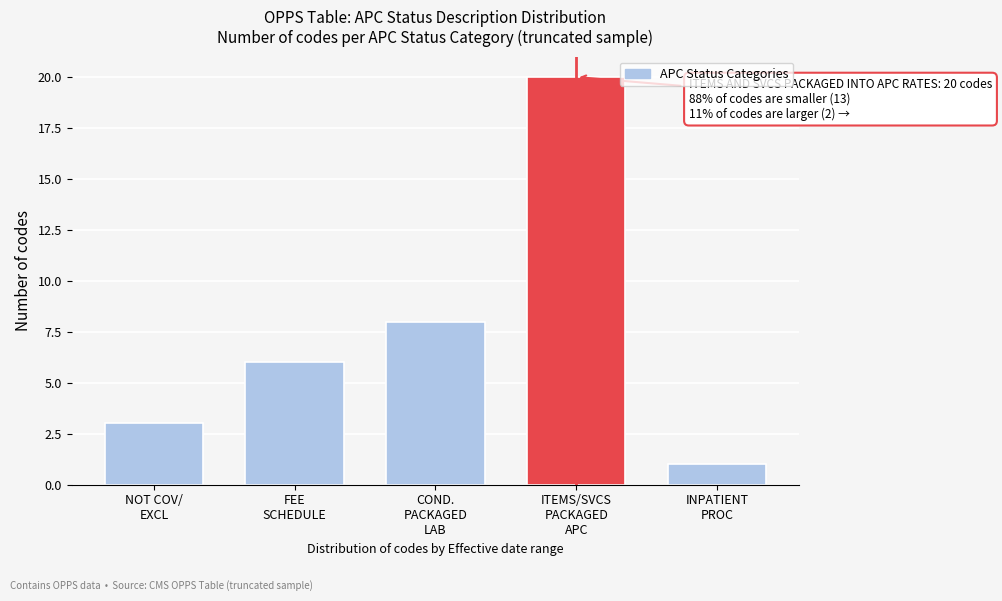

Reading left to right, what are all the values shown in this chart?

3	6	8	20	1